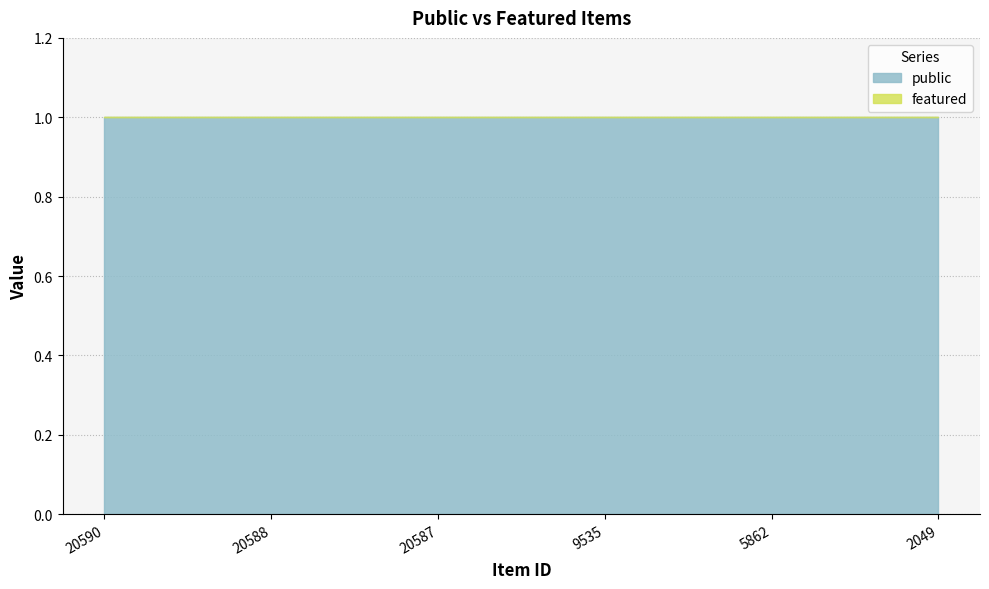

Which series changed the most between 20590 and 9535?

public